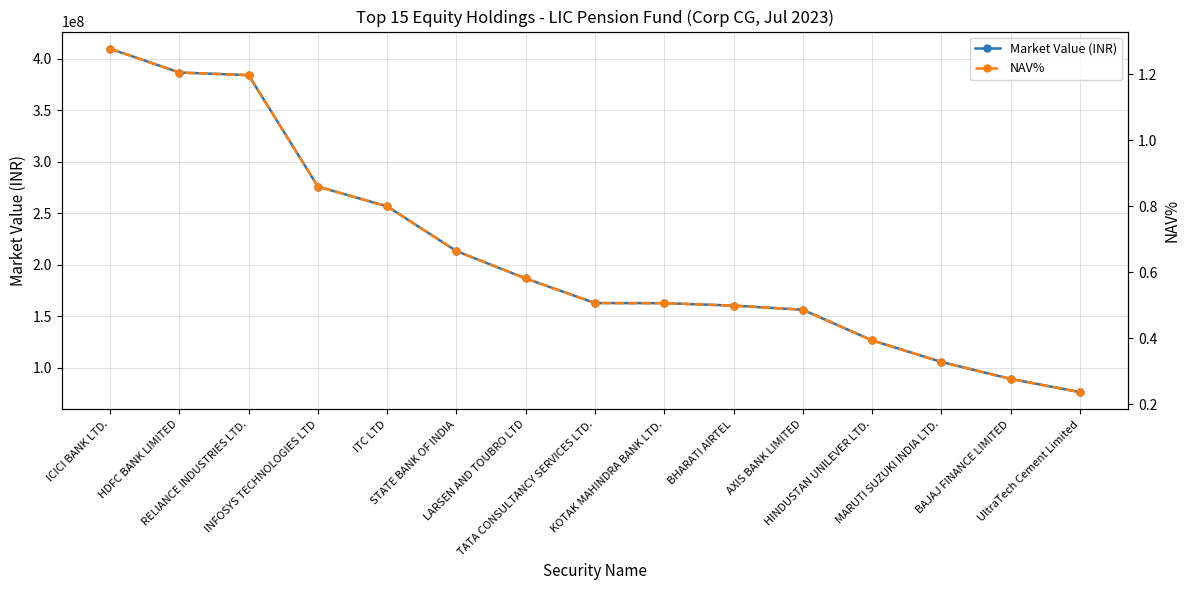

What is the value of the Market Value (INR) point at the 9th from the left?

162539095.9